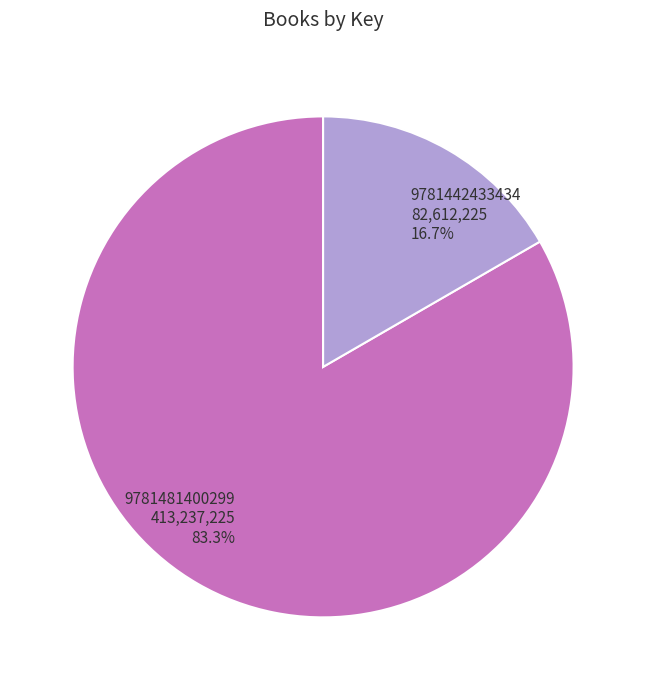

Which category has the smallest portion of the pie?

9781442433434